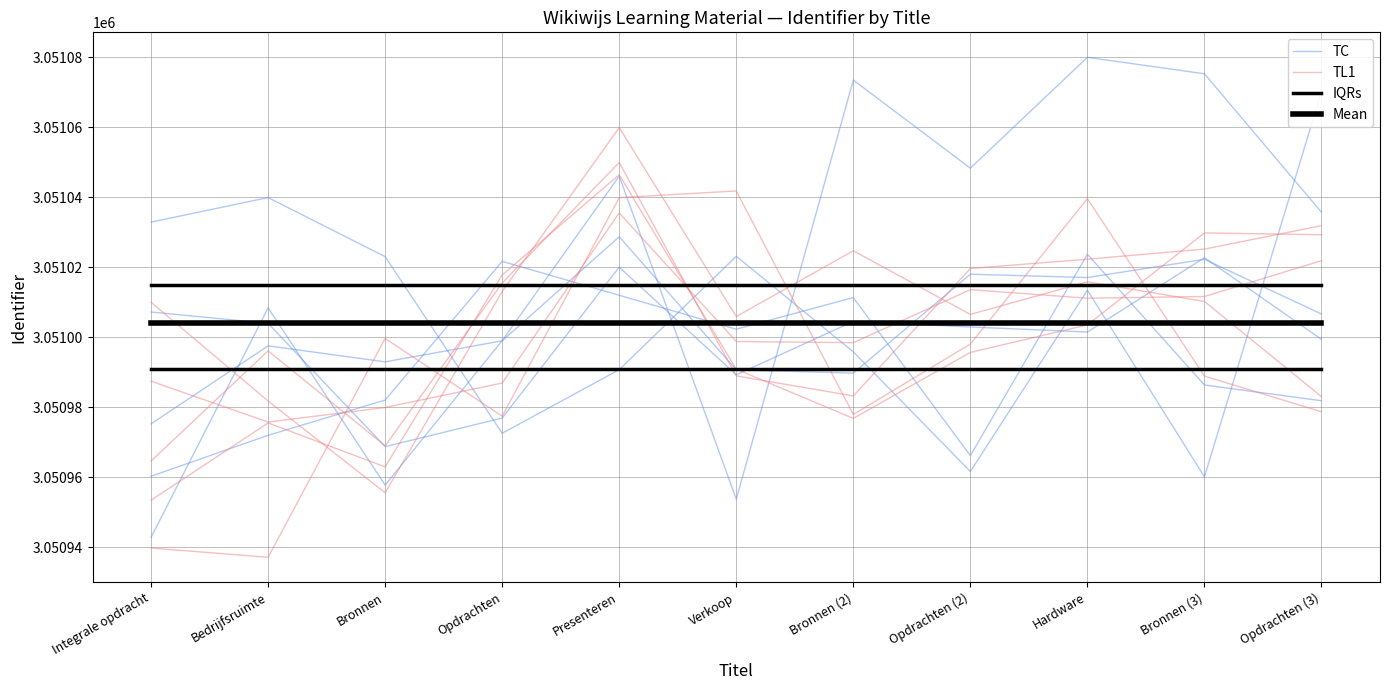

Which series has the largest range (max minus min)?

TL1